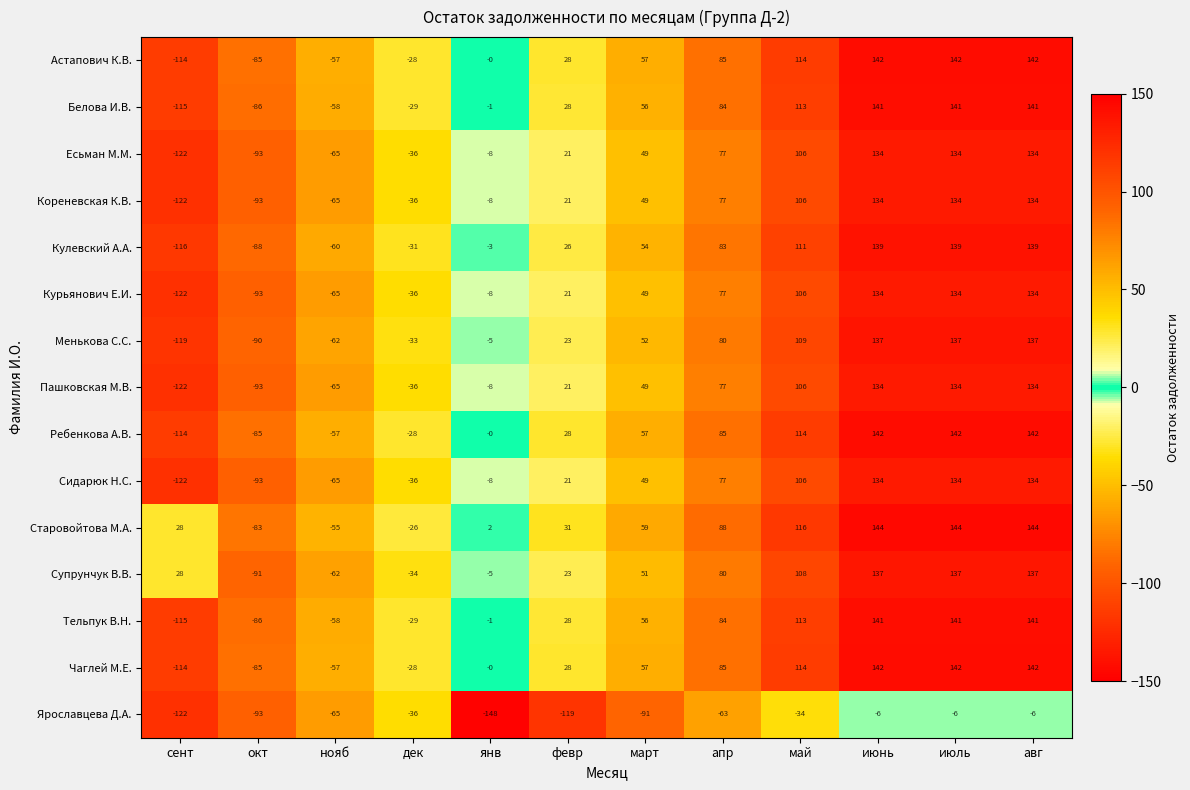

Which series changed the most between май and июль?

Супрунчук В.В.